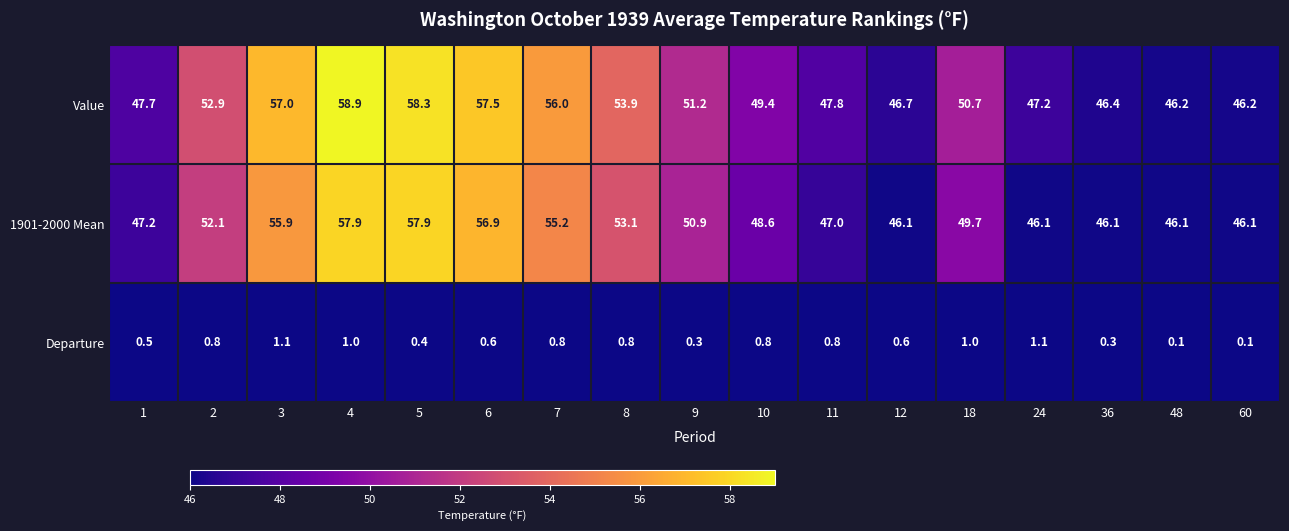

How many categories are shown in the chart?

17